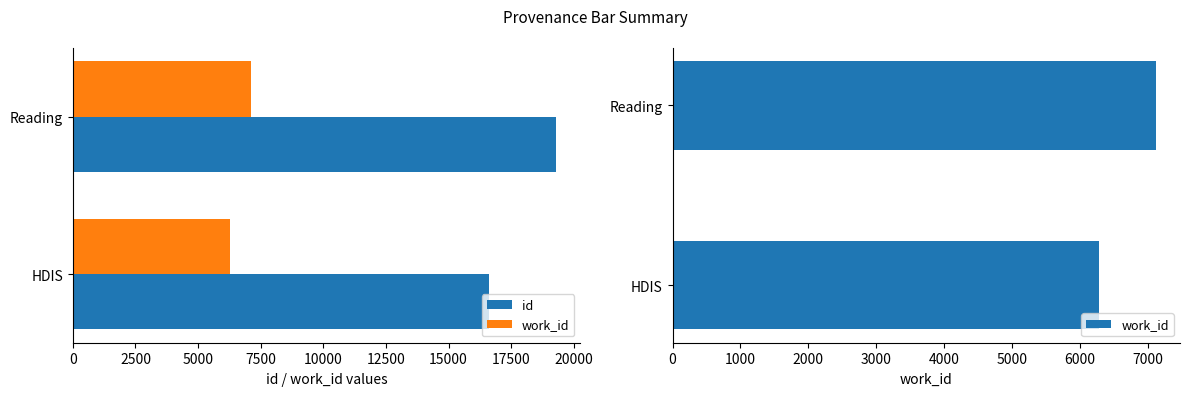

How many series are shown in this chart?

2